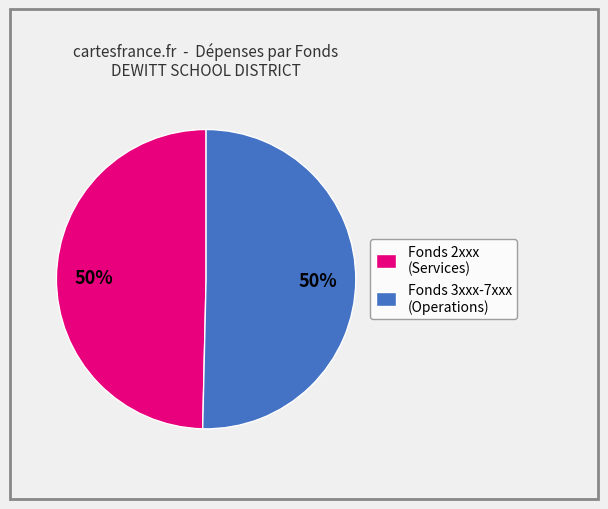

To the nearest percent, what is the average slice percentage?

50%